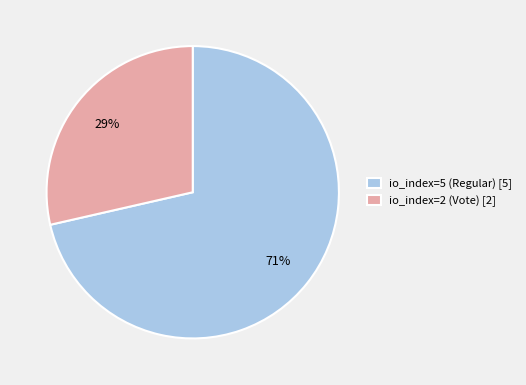

Between io_index=2 (Vote) and io_index=5 (Regular), which is larger?

io_index=5 (Regular)